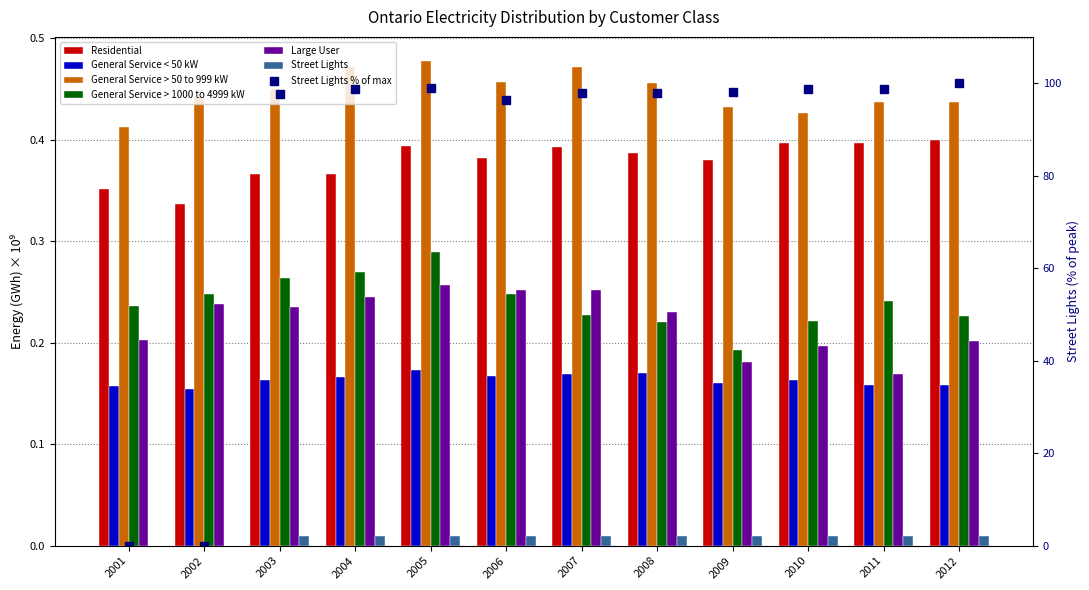

What is the sum of the Large User values at 2009 and 2010?

0.4